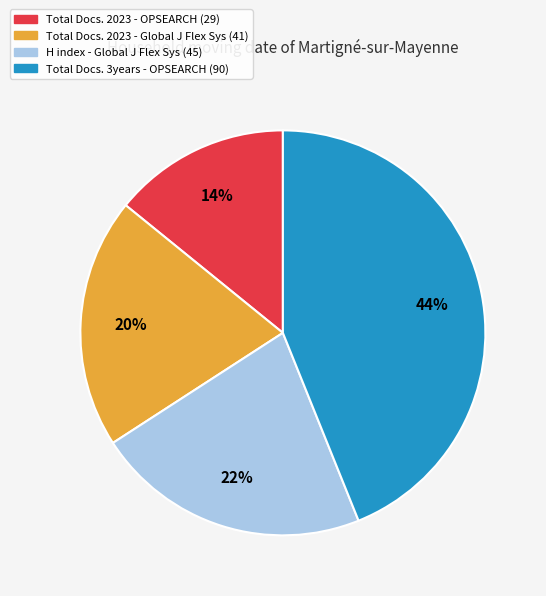

Is there a majority slice in this chart?

No